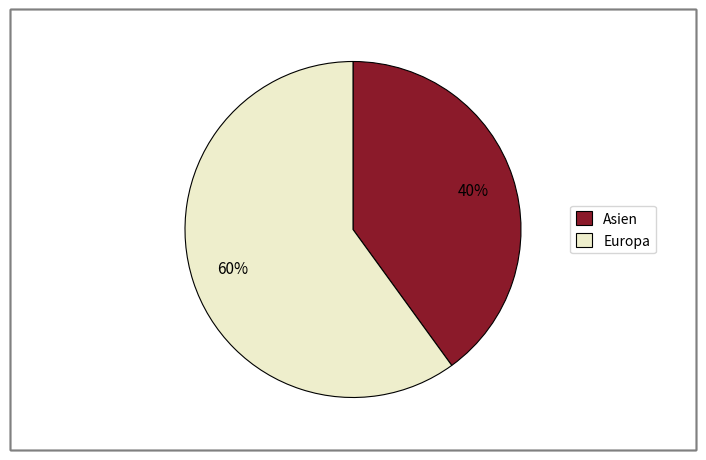

To the nearest percent, what is the difference between the largest and smallest slice percentages?

20%